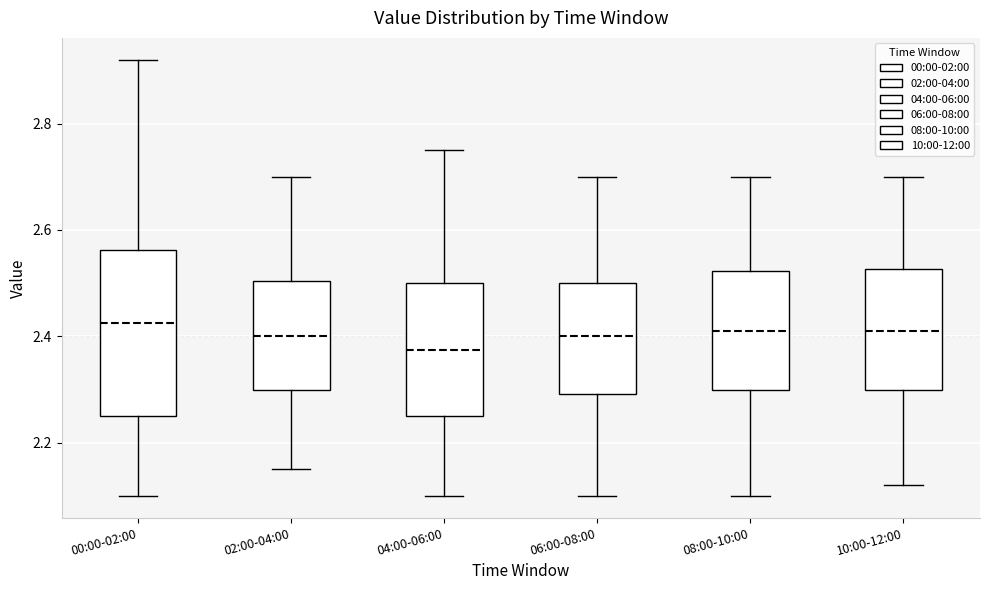

Reading left to right, read every box against the y-axis: the position of its median line, the range the box covers, and the ends of its whiskers. The values are not printed on the chart, so give them approximately, as read against the axis.

00:00-02:00: median 2.42, box 2.26 to 2.56, whiskers 2.10 to 2.92
02:00-04:00: median 2.40, box 2.30 to 2.50, whiskers 2.16 to 2.70
04:00-06:00: median 2.38, box 2.26 to 2.50, whiskers 2.10 to 2.76
06:00-08:00: median 2.40, box 2.30 to 2.50, whiskers 2.10 to 2.70
08:00-10:00: median 2.42, box 2.30 to 2.52, whiskers 2.10 to 2.70
10:00-12:00: median 2.42, box 2.30 to 2.52, whiskers 2.12 to 2.70